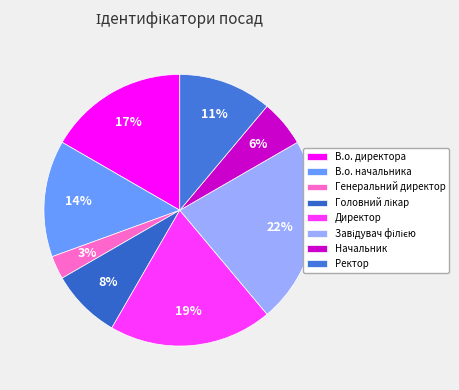

To the nearest percent, what percentage of the pie is Завідувач філією?

22%